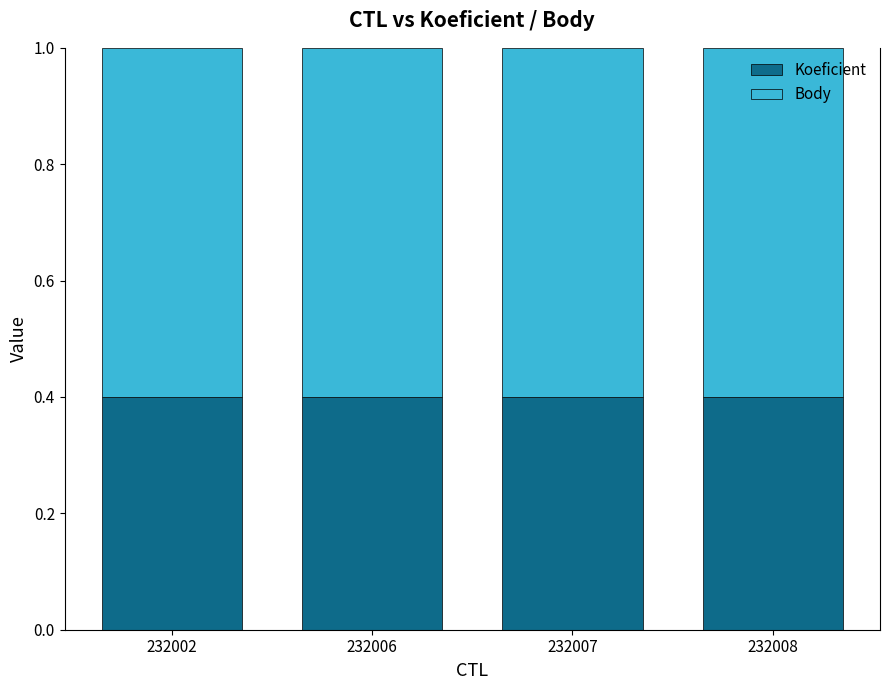

Does the chart contain any negative values?

No